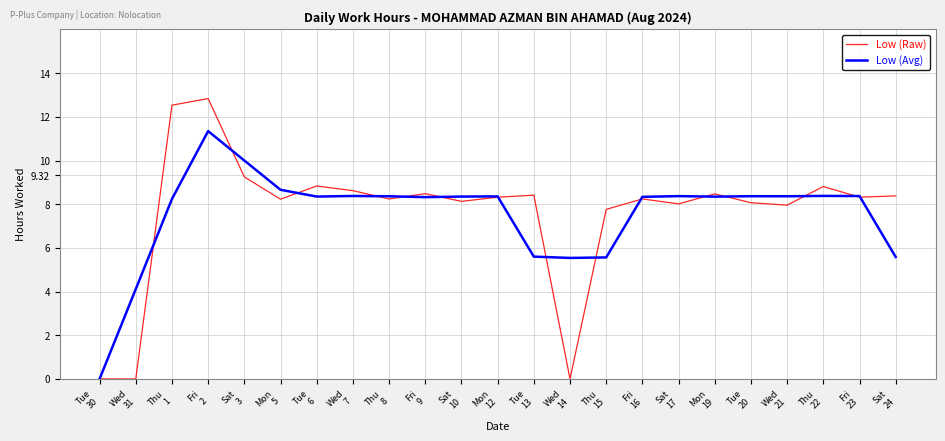

What is the maximum value shown in the chart?

12.8